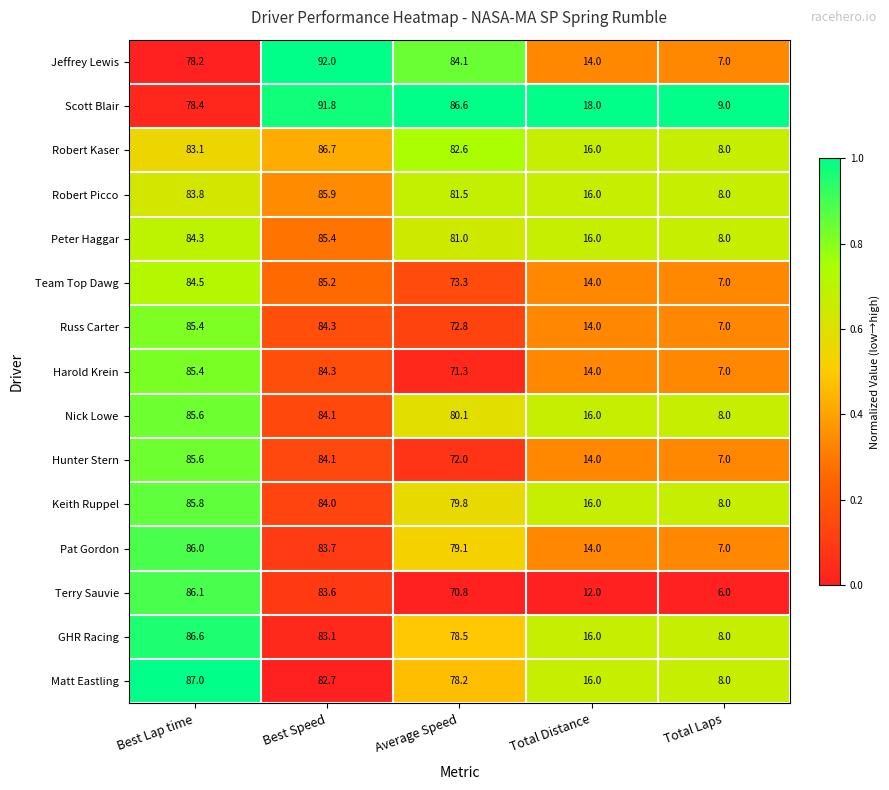

Which category has the lowest value in the Robert Picco series?

Total Laps